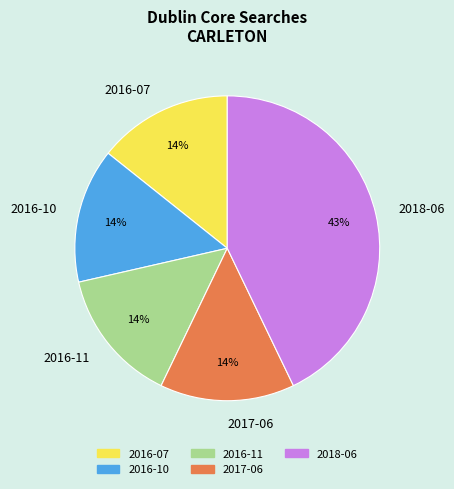

Between 2016-07 and 2018-06, which is larger?

2018-06